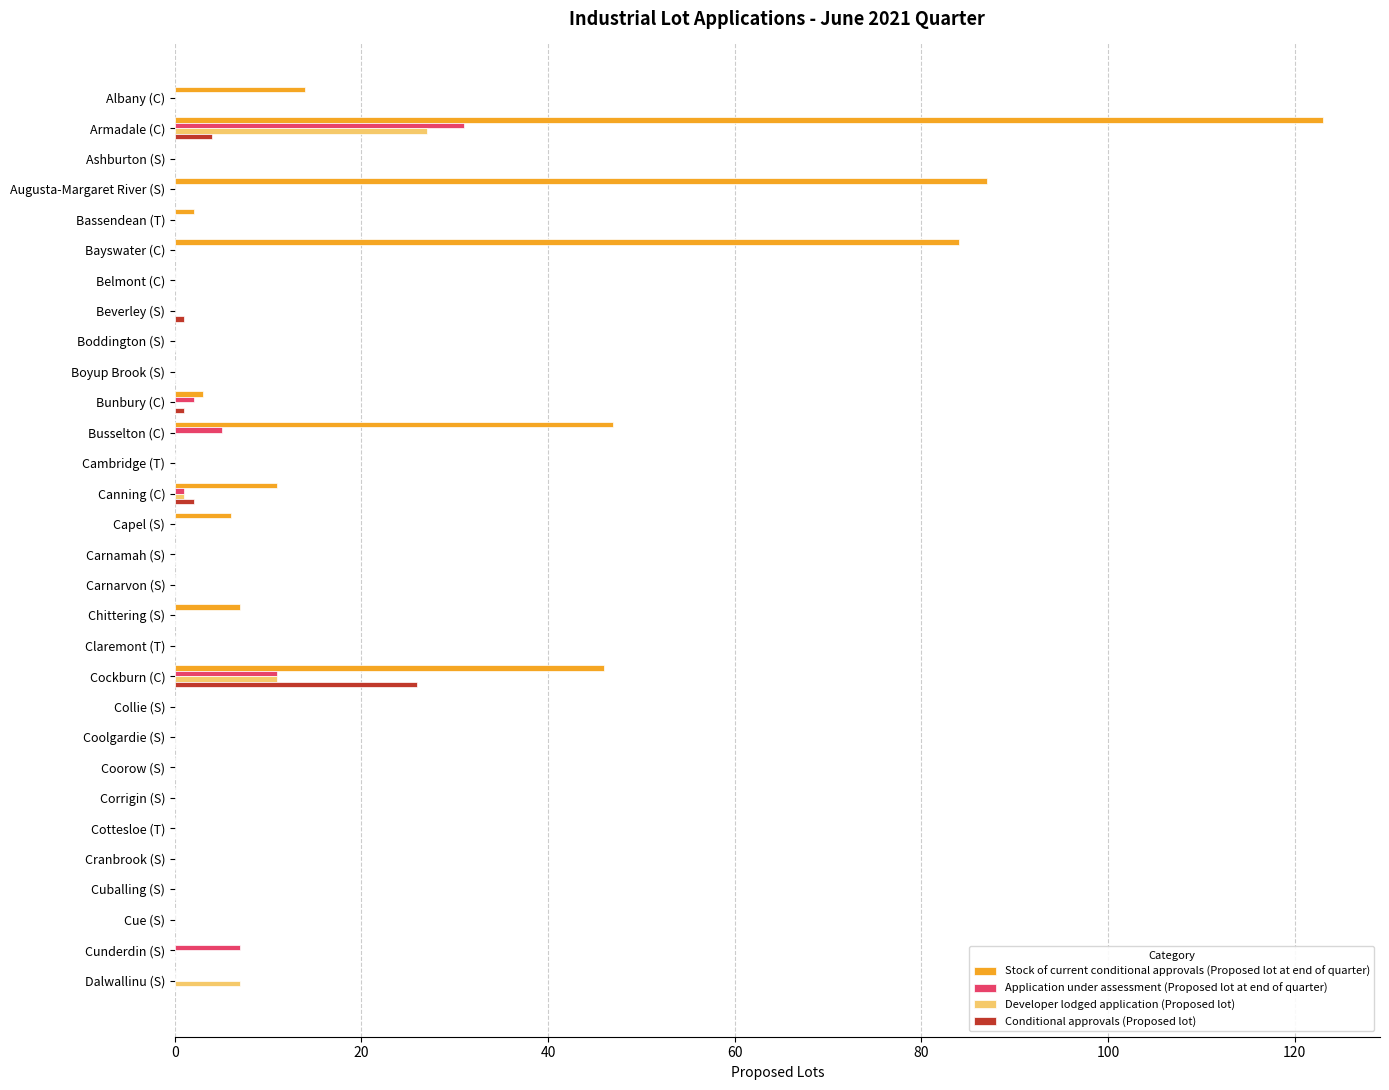

Is it true that Conditional approvals (Proposed lot) equals 0 at Collie (S)?

True